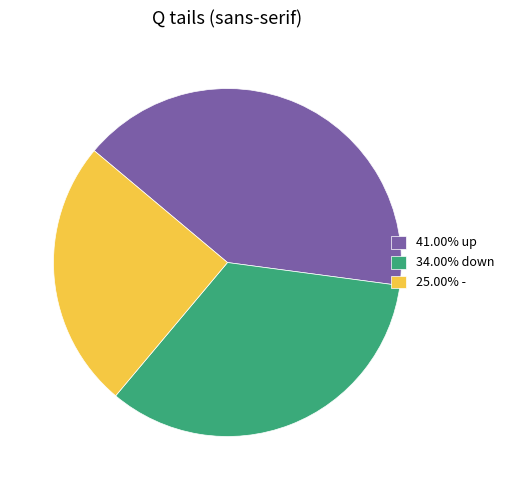

Approximately how many times larger is the value at 25.00% - compared to 34.00% down?

0.7